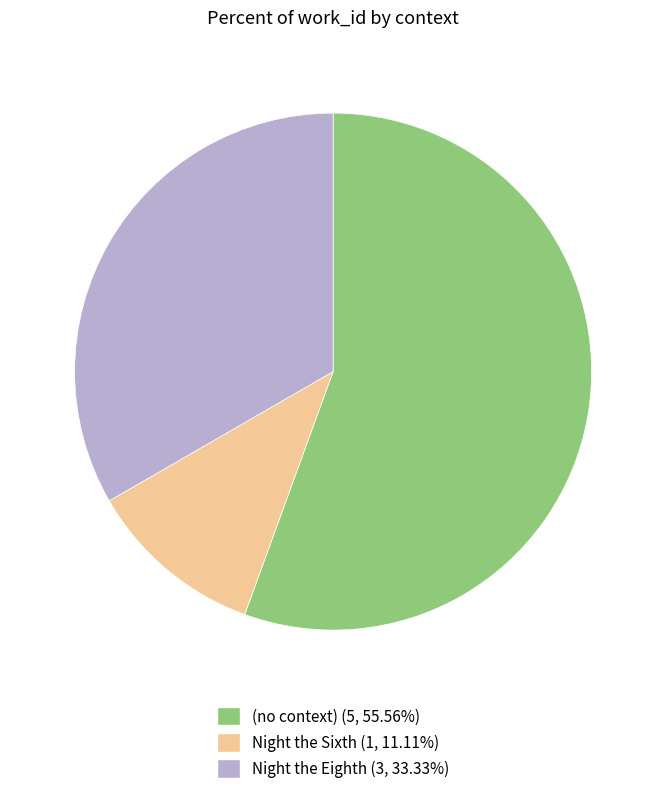

Is there a majority slice in this chart?

Yes